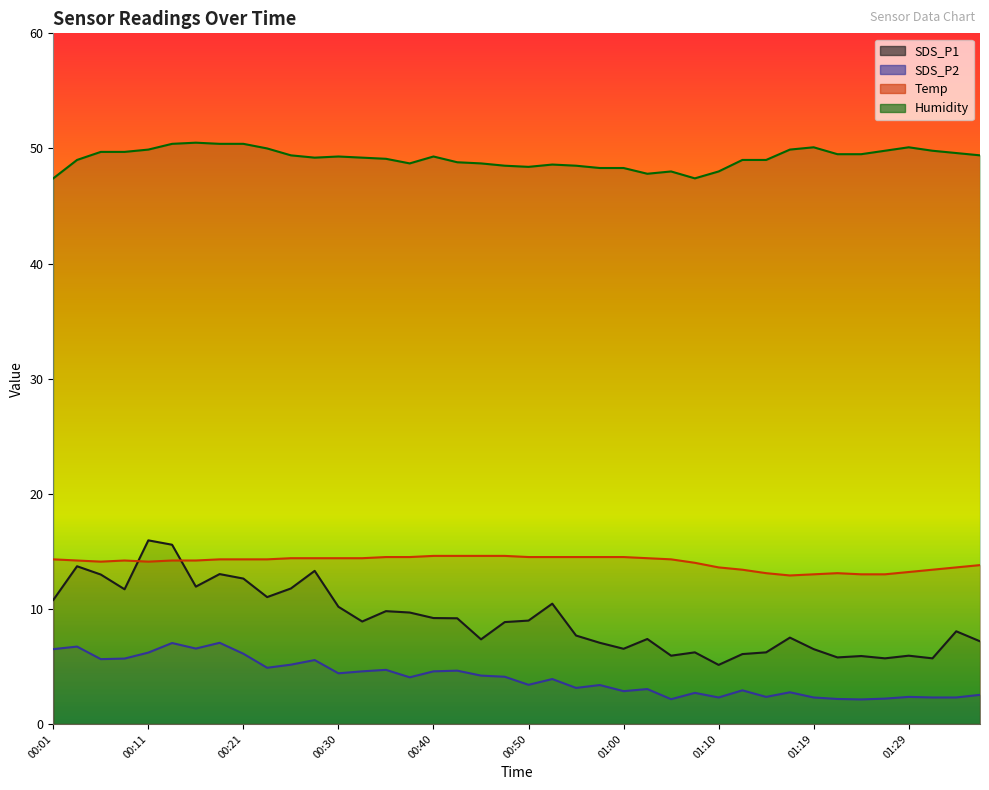

Does the chart have visible grid lines?

No